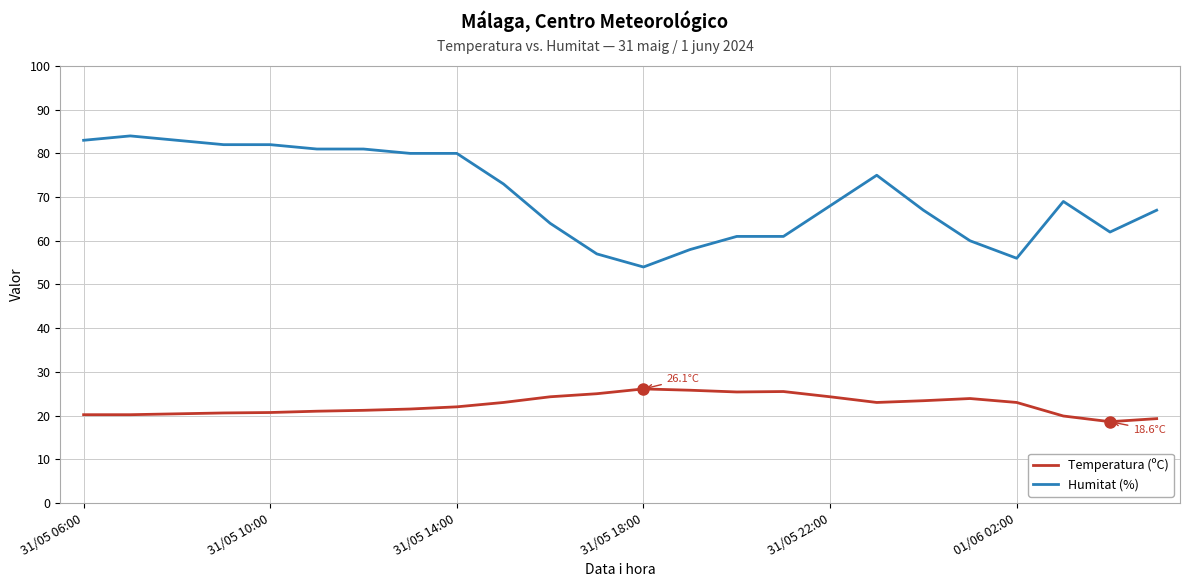

True or false: Humitat (%) and Temperatura (ºC) intersect in this chart.

False